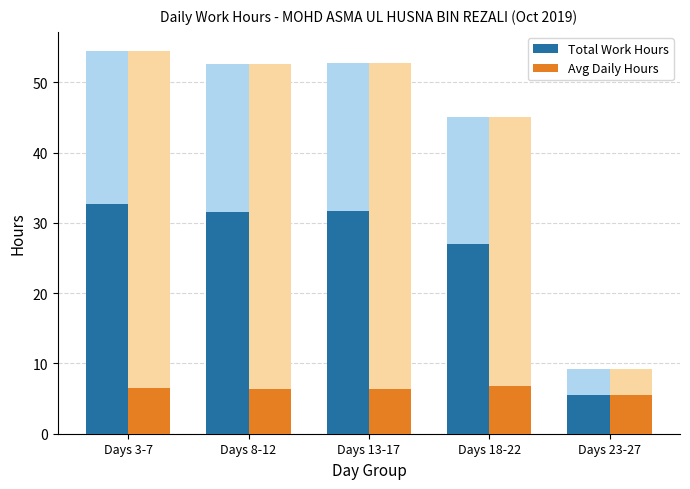

What is the sum of all Total Work Hours values?

128.5